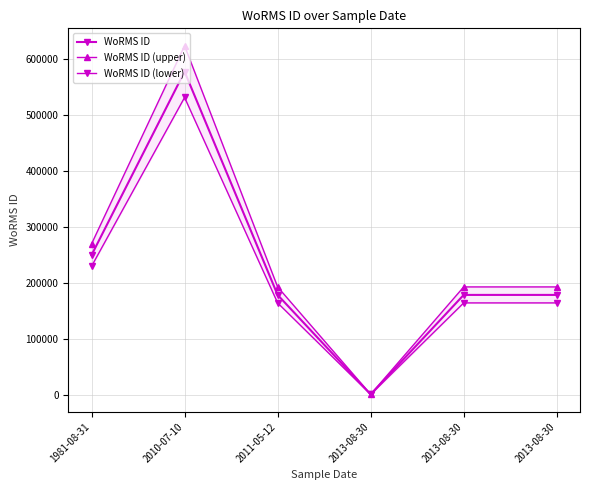

Which has a higher value, 2011-05-12 or 2013-08-30?

2011-05-12